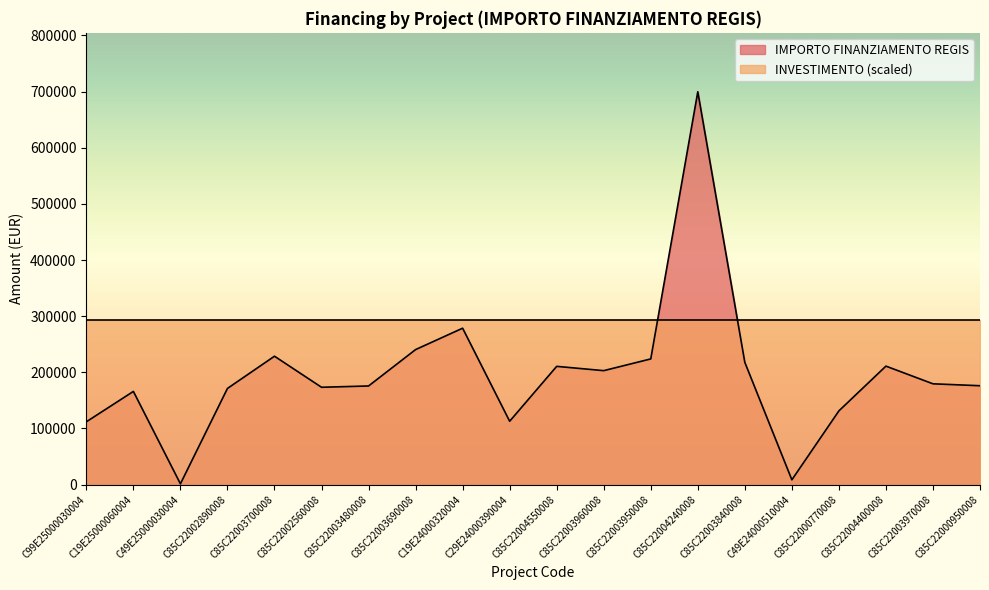

What is the difference between the second highest and second lowest values?

270115.7